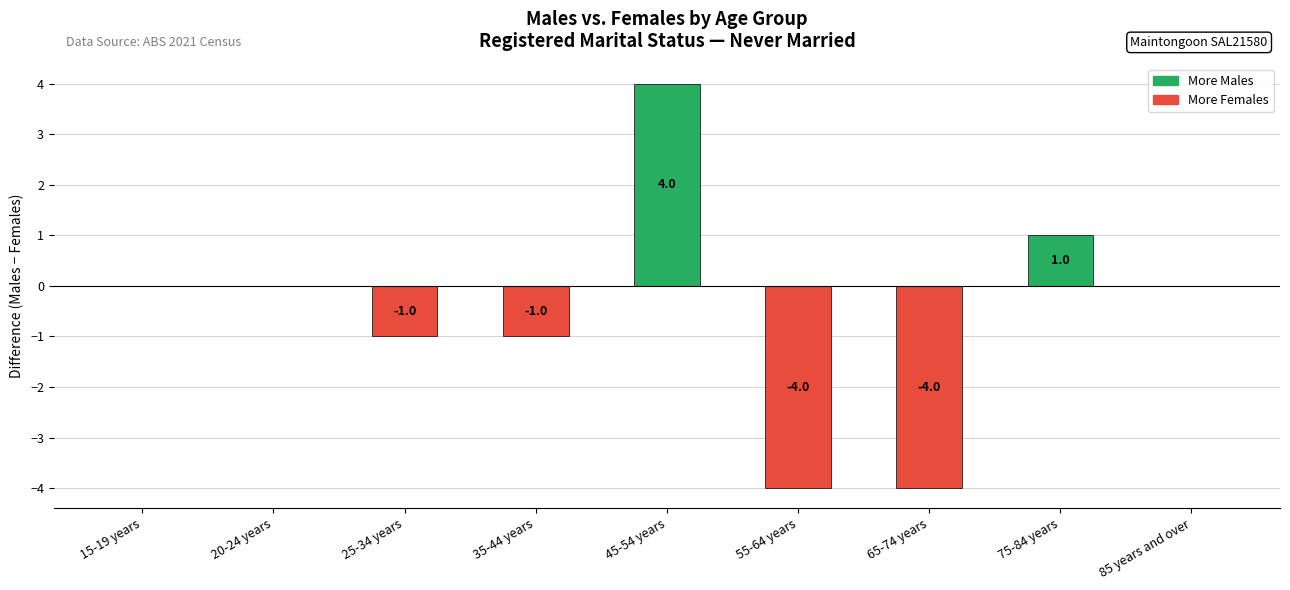

How many values are between -1 and 0?

5